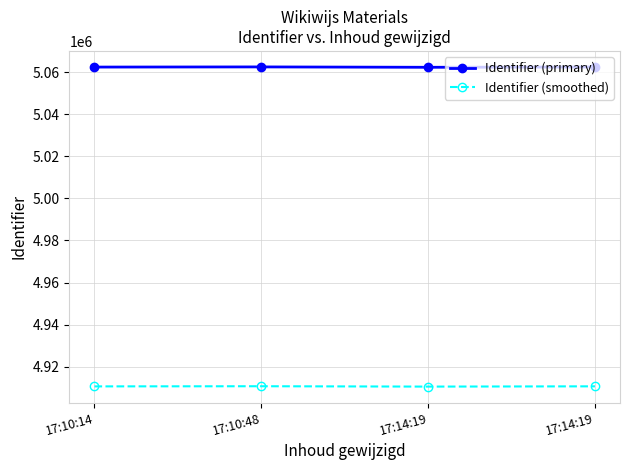

True or false: Identifier (smoothed) has a value of 7408718.2 at 17:10:48.

False